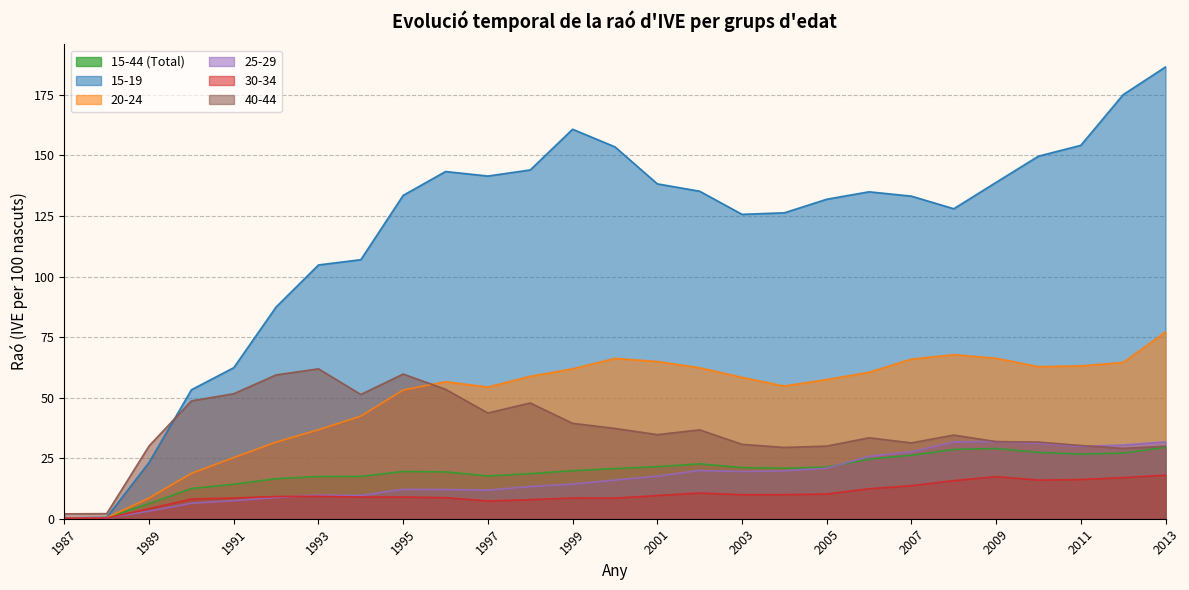

What is the sum of the 15-44 (Total) values at 1997 and 2004?

38.5